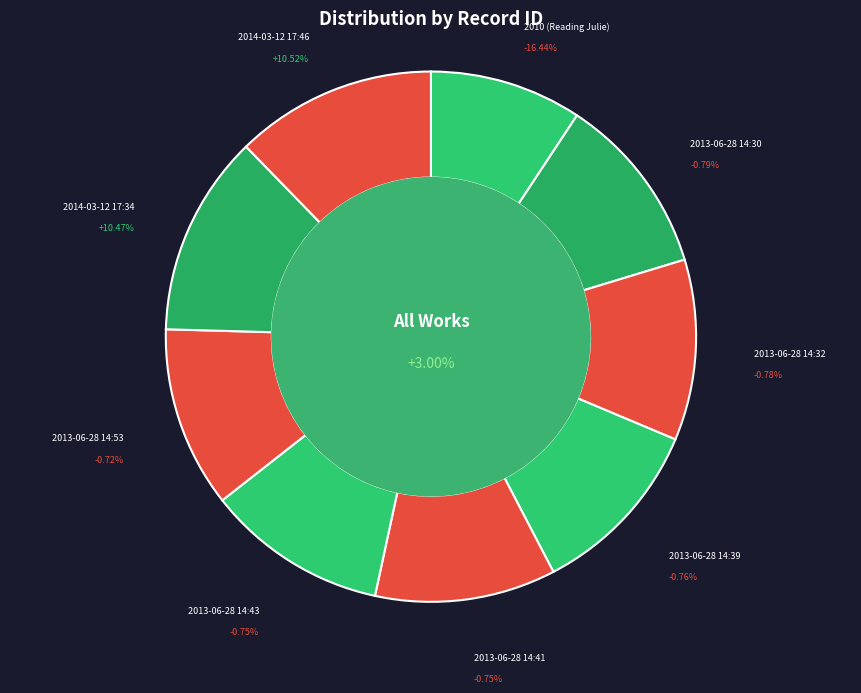

Combined, do 2014-03-12 17:34 and 2010 (Reading Julie) account for over 50%?

No